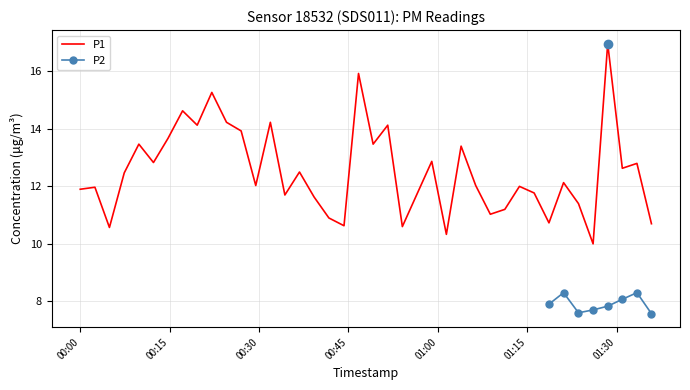

What is the lowest value of the P1 series?

10.0